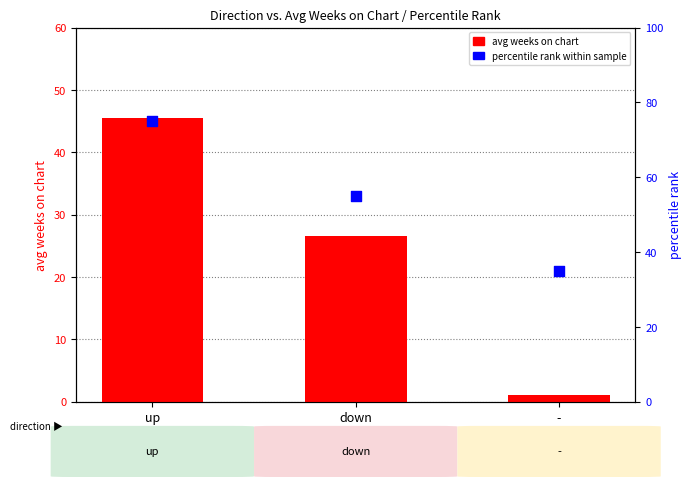

At which category is the sum across all series the highest?

up